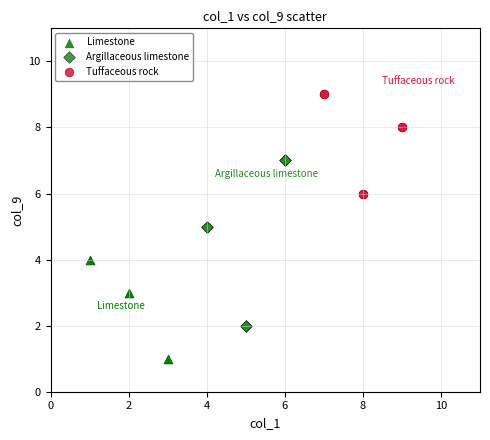

What are all the series names shown in the legend?

Limestone, Argillaceous limestone, Tuffaceous rock